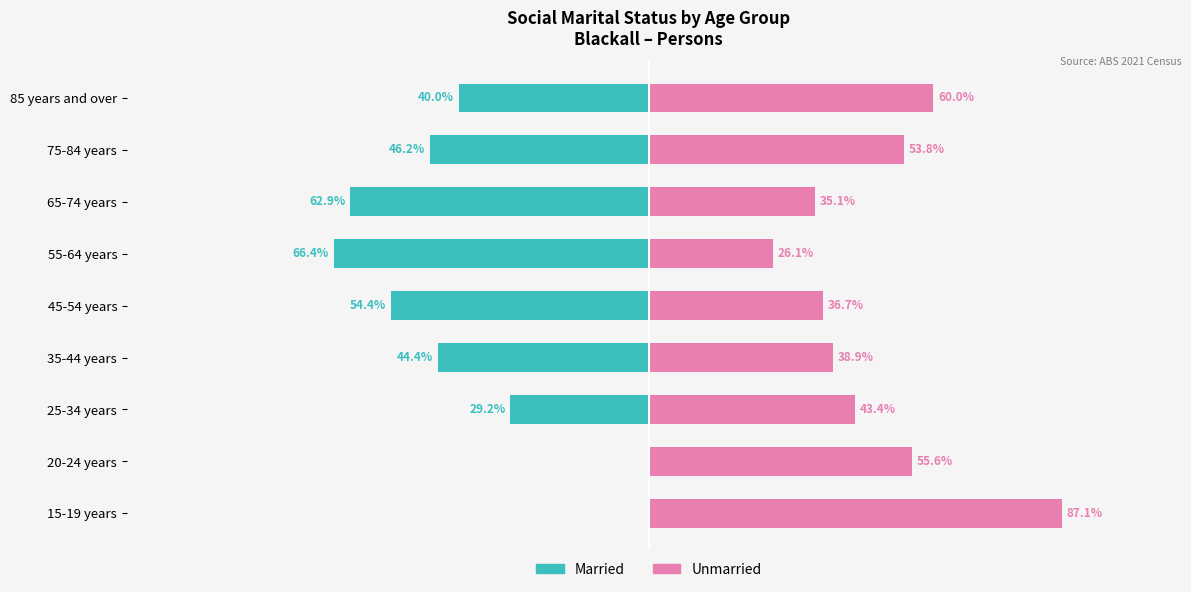

What is the average value of the Unmarried series?

48.5